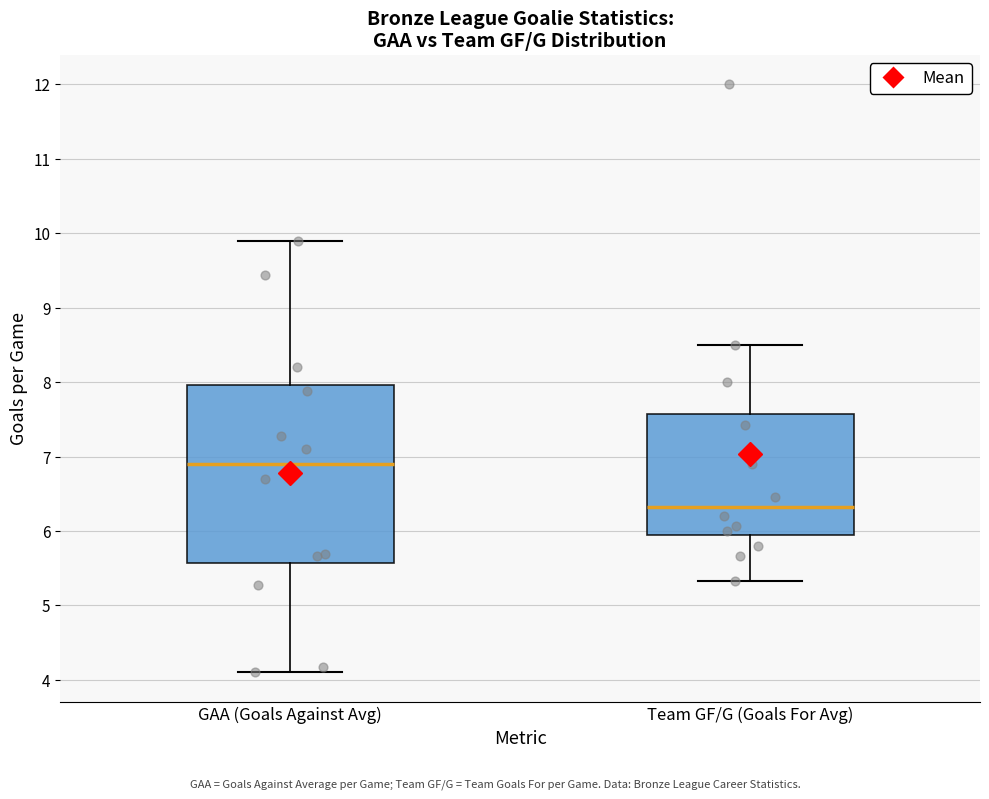

Where is the lower edge of the box for Team GF/G (Goals For Avg) on the y-axis? The values are not printed on the chart, so give them approximately, as read against the axis.

6.0